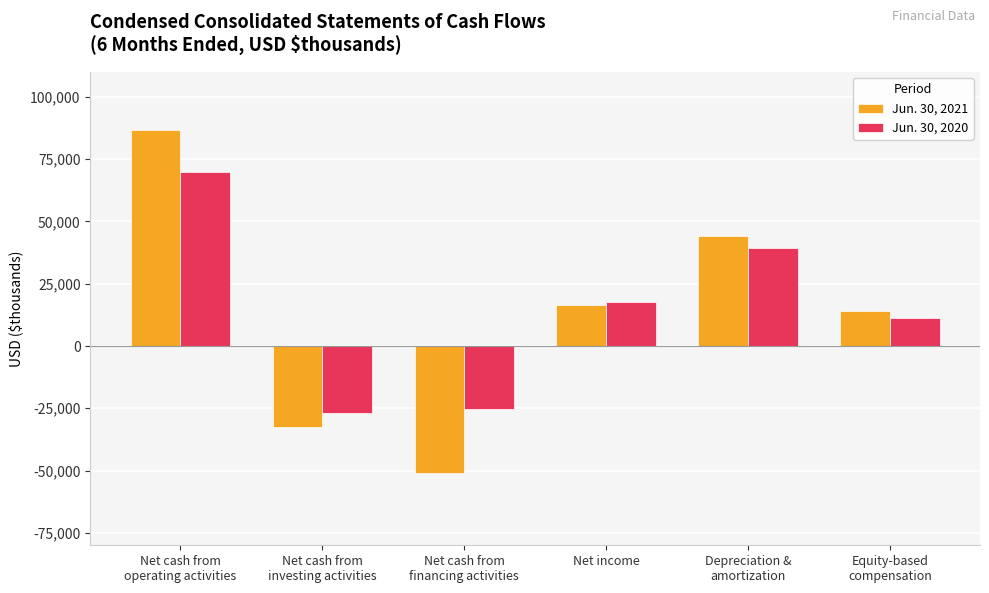

What is the value of the Jun. 30, 2020 bar at the 5th from the left?

39402